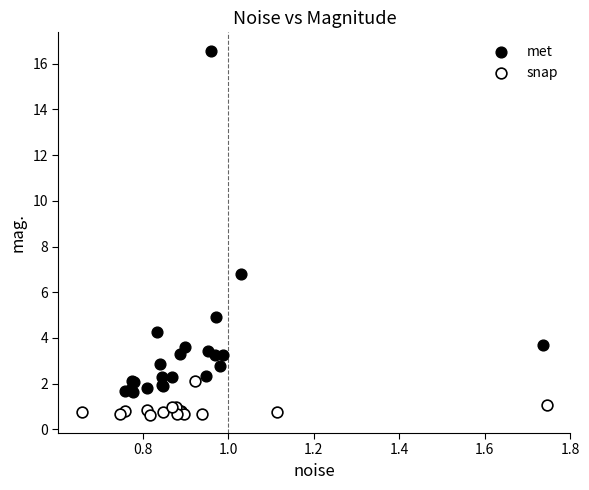

What are all the series names shown in the legend?

met, snap